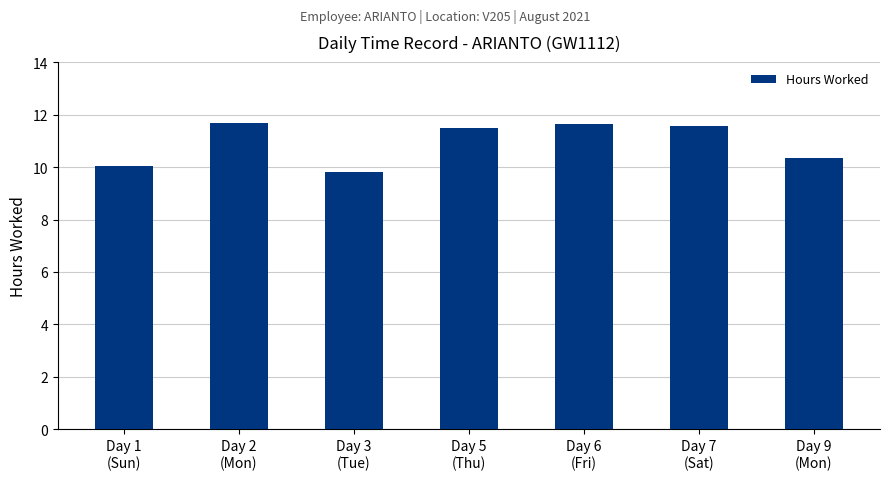

What is the maximum value shown in the chart?

11.7